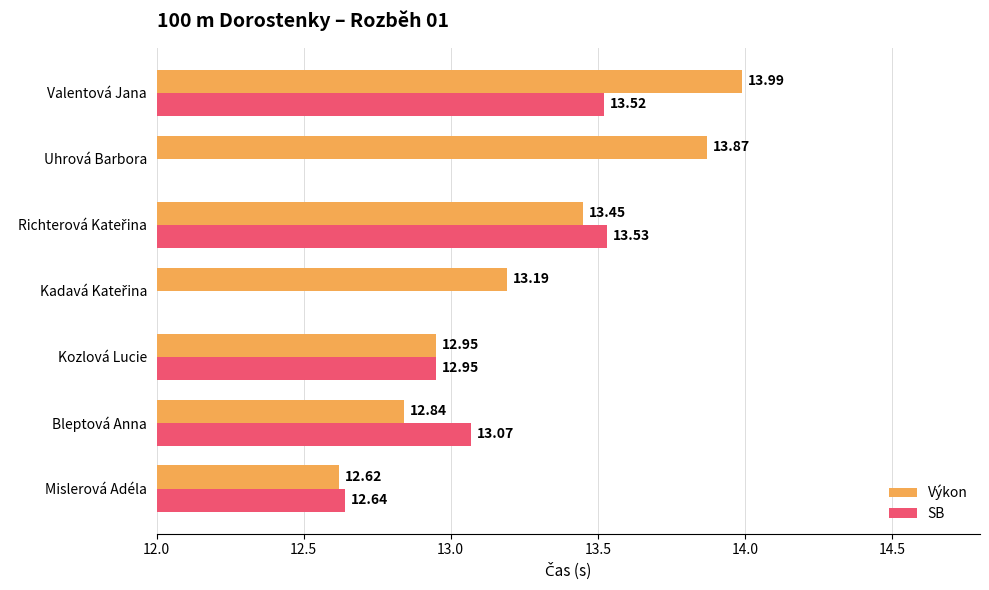

Rank the series by their maximum value, from highest to lowest.

Výkon, SB